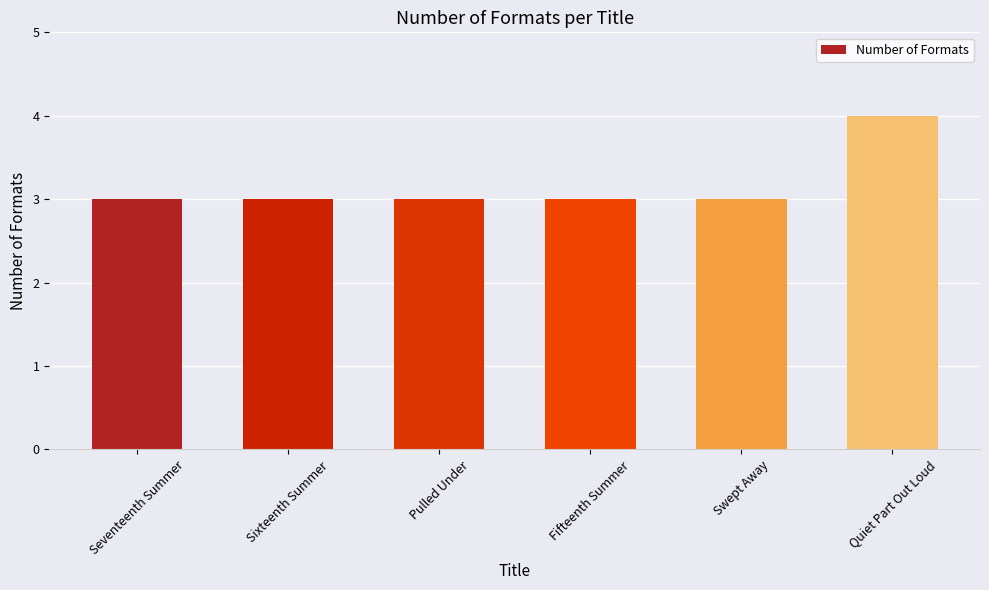

Which has a higher value, Pulled Under or Quiet Part Out Loud?

Quiet Part Out Loud